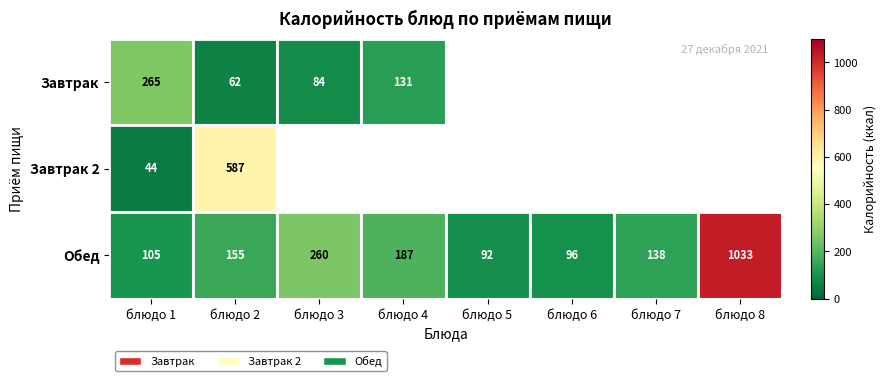

Is it true that Обед equals 92 at блюдо 5?

True